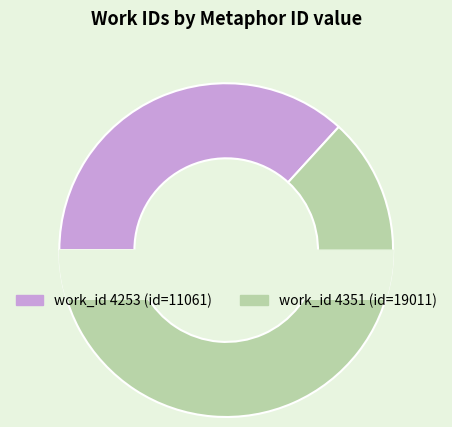

Rank the categories by value from highest to lowest.

4351, 4253